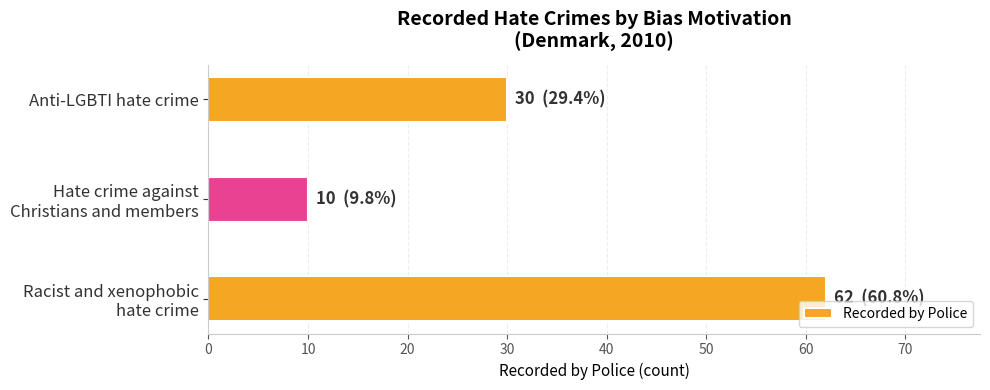

How many bars are there in total?

3